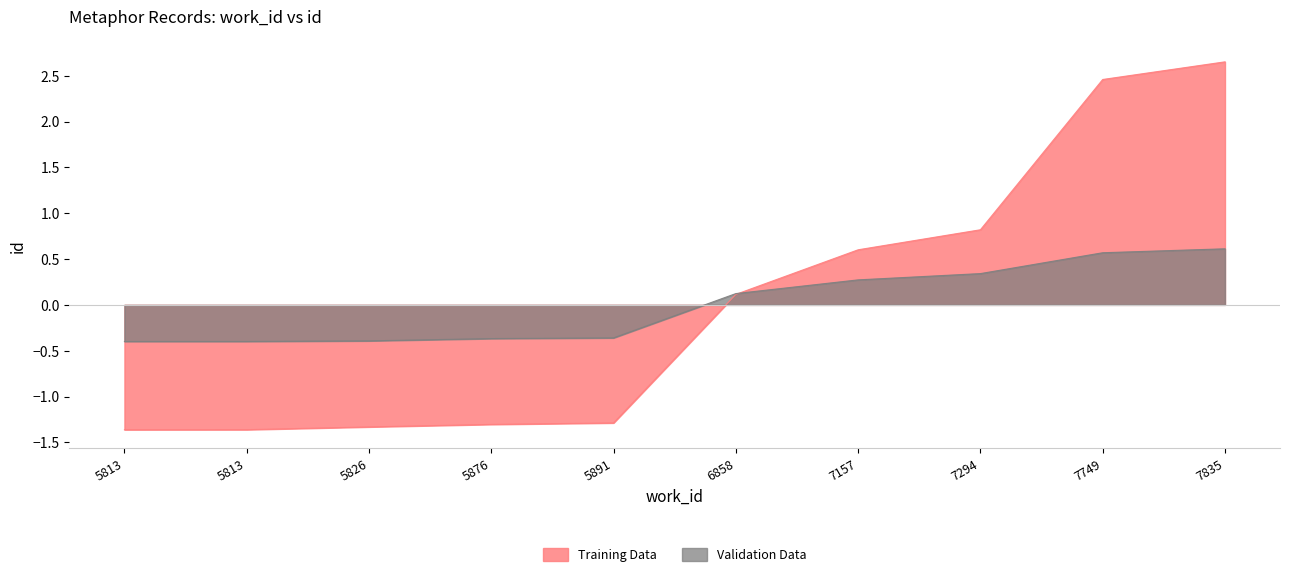

Reading left to right, list all the values displayed in this chart.

Training Data: -1.4	-1.4	-1.3	-1.3	-1.3	0.1	0.6	0.8	2.5	2.7
Validation Data: -0.4	-0.4	-0.4	-0.4	-0.4	0.1	0.3	0.3	0.6	0.6